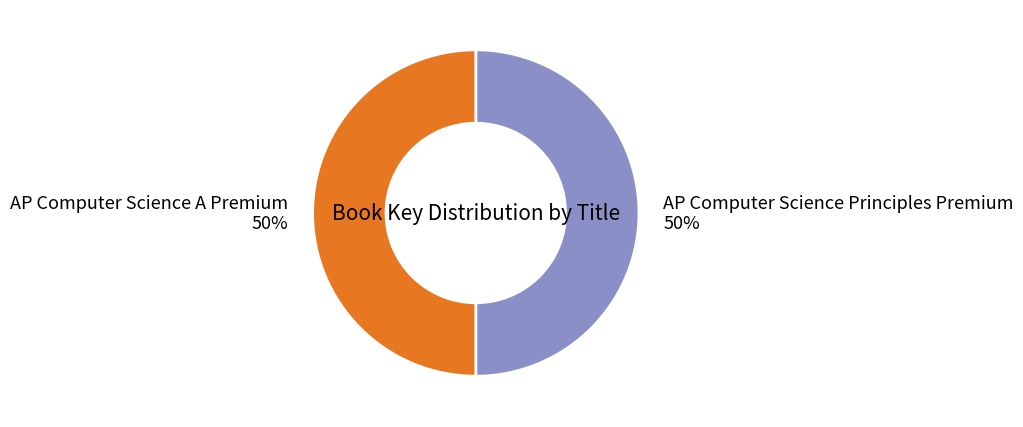

To the nearest percent, what percentage of the pie is AP Computer Science A Premium?

50%